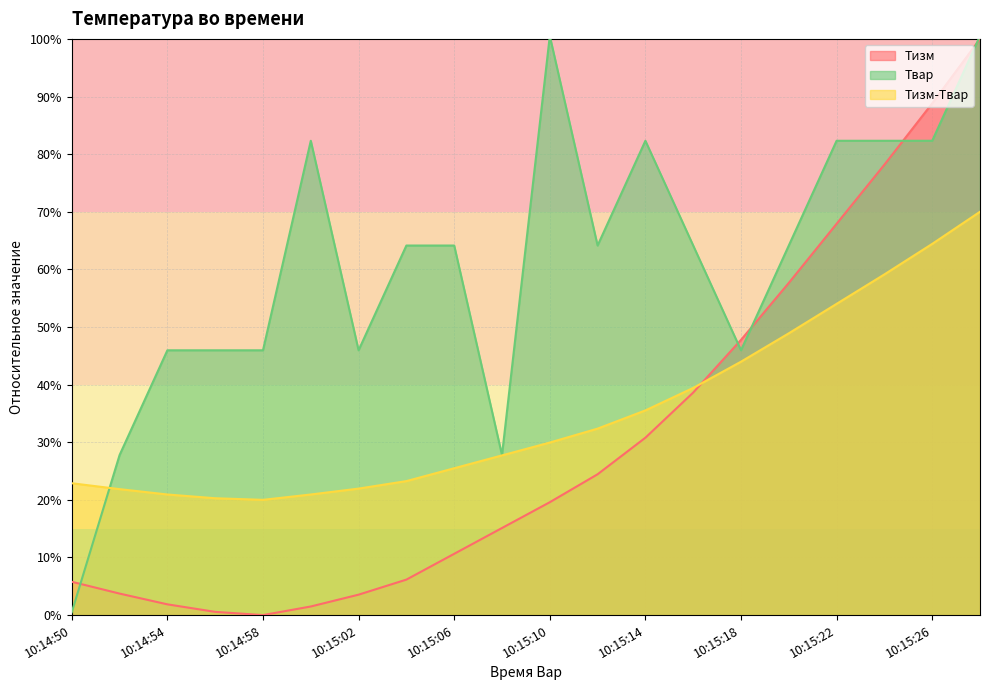

List the series in order of their overall mean, lowest first.

Тизм, Тизм-Твар, Твар